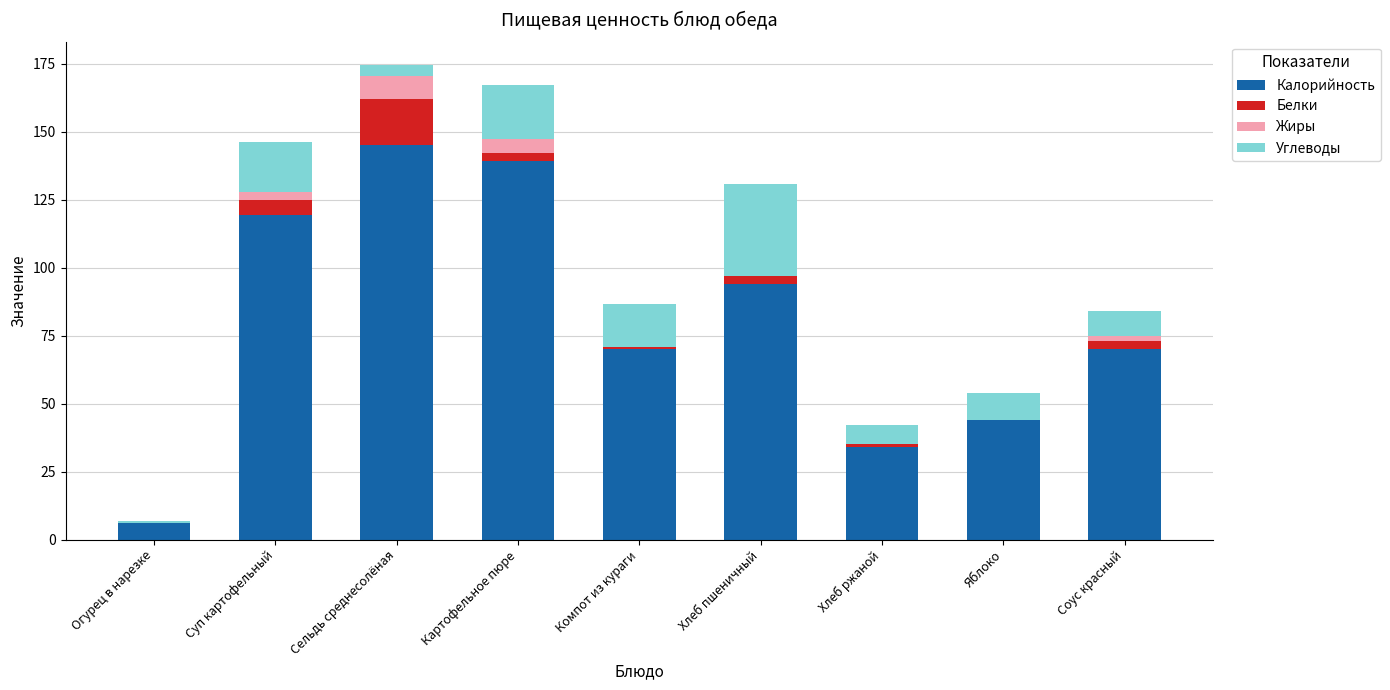

The Калорийность series shows 27.0 at Яблоко. True or false?

False